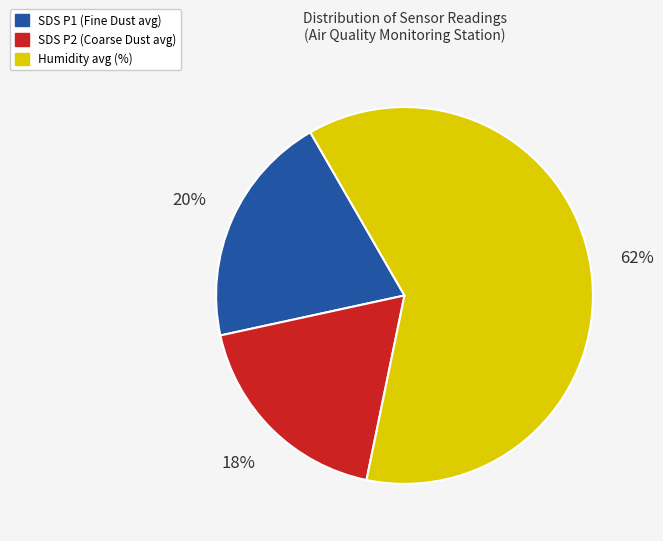

To the nearest percent, what portion does SDS P2 (Coarse Dust avg) represent?

18%